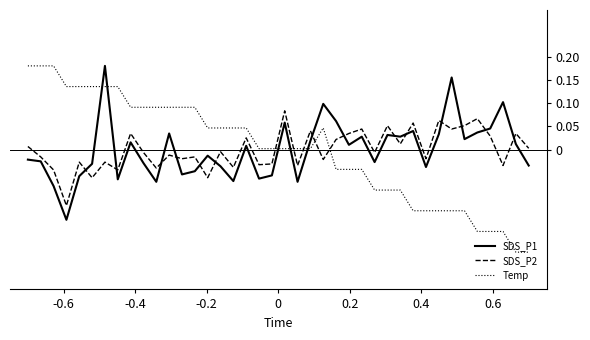

True or false: SDS_P1 has more than 0 interior local peaks.

True